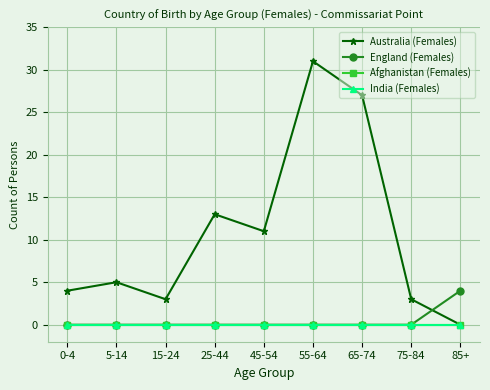

The India (Females) series shows 0 at 45-54. True or false?

True